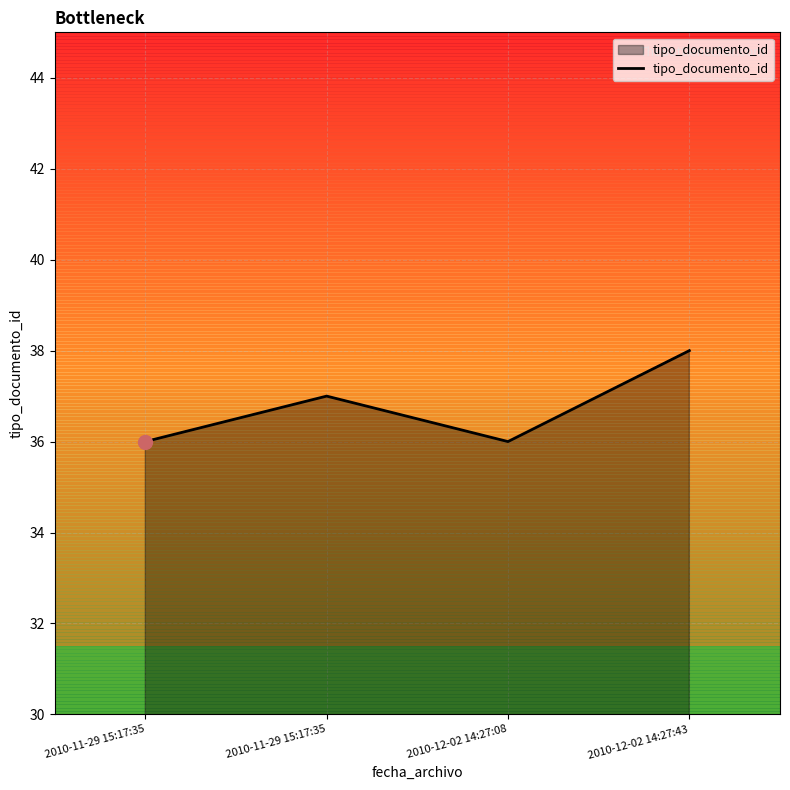

What is the difference between the values at 2010-12-02 14:27:43 and 2010-11-29 15:17:35?

1